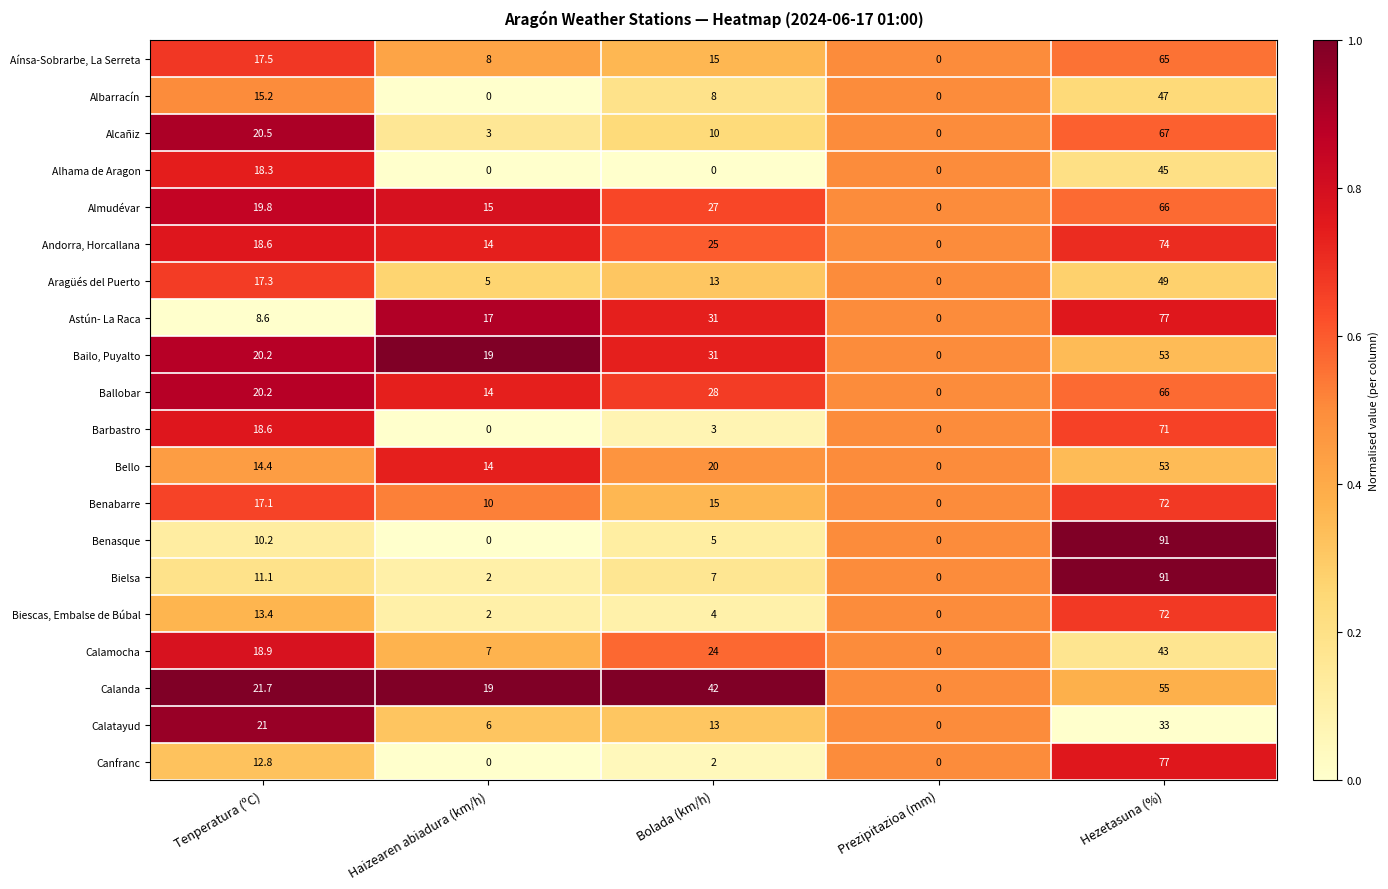

Where is Astún- La Raca nearest to the value 38?

Bolada (km/h)